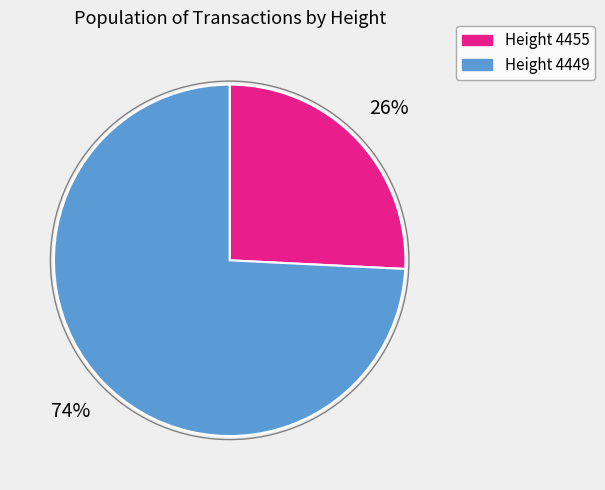

Is there a majority slice in this chart?

Yes